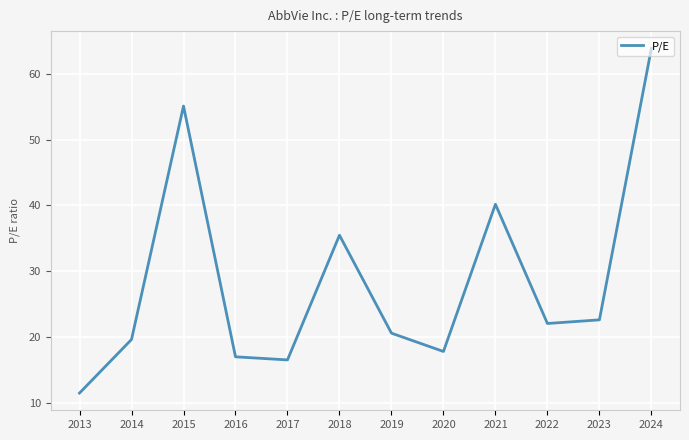

Reading left to right, what are all the values shown in this chart?

11.5	19.6	55.1	17.0	16.5	35.5	20.6	17.8	40.2	22.1	22.6	63.8